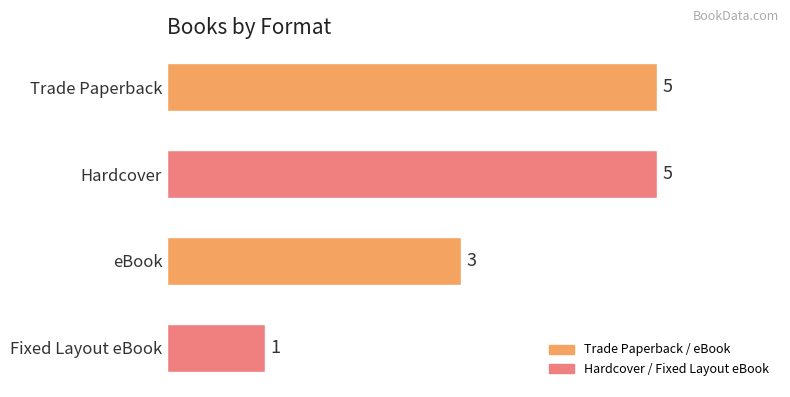

What is the change in value from Trade Paperback to Fixed Layout eBook?

-4